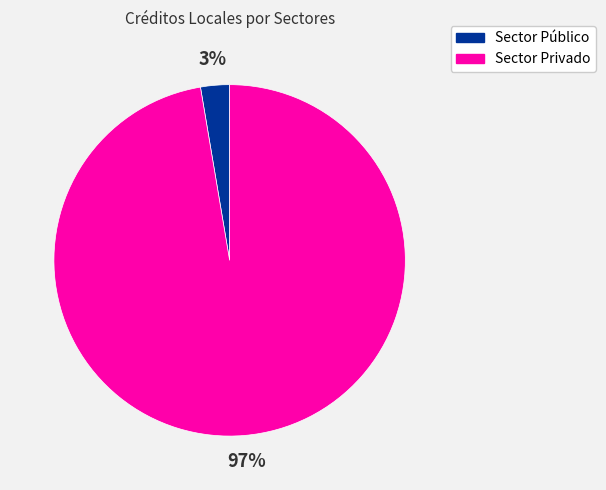

Which has a higher value, Sector Público or Sector Privado?

Sector Privado